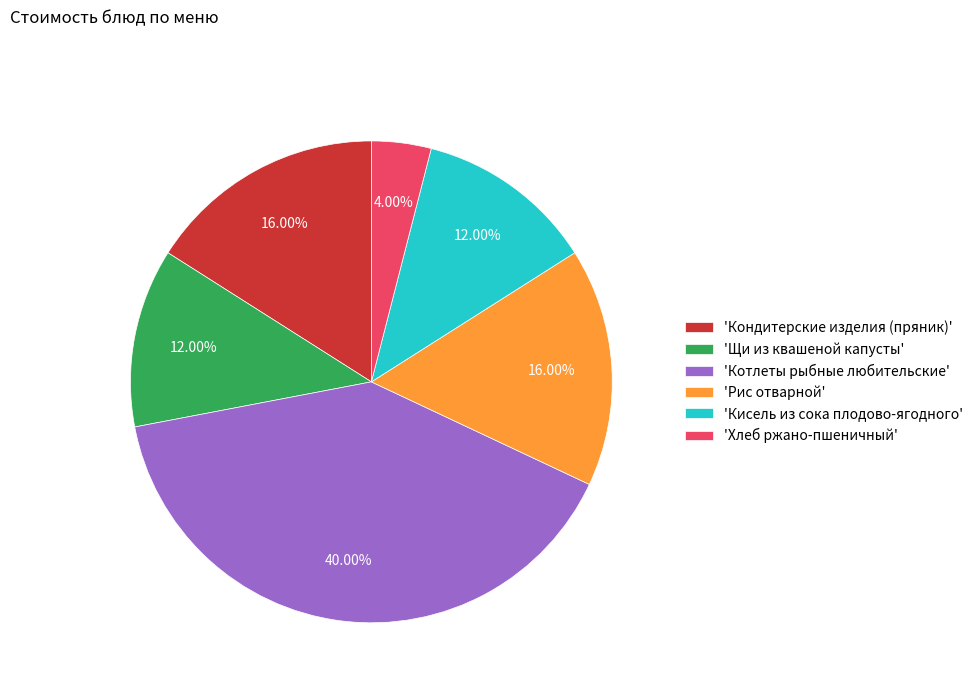

Which category has the smallest portion of the pie?

'Хлеб ржано-пшеничный'